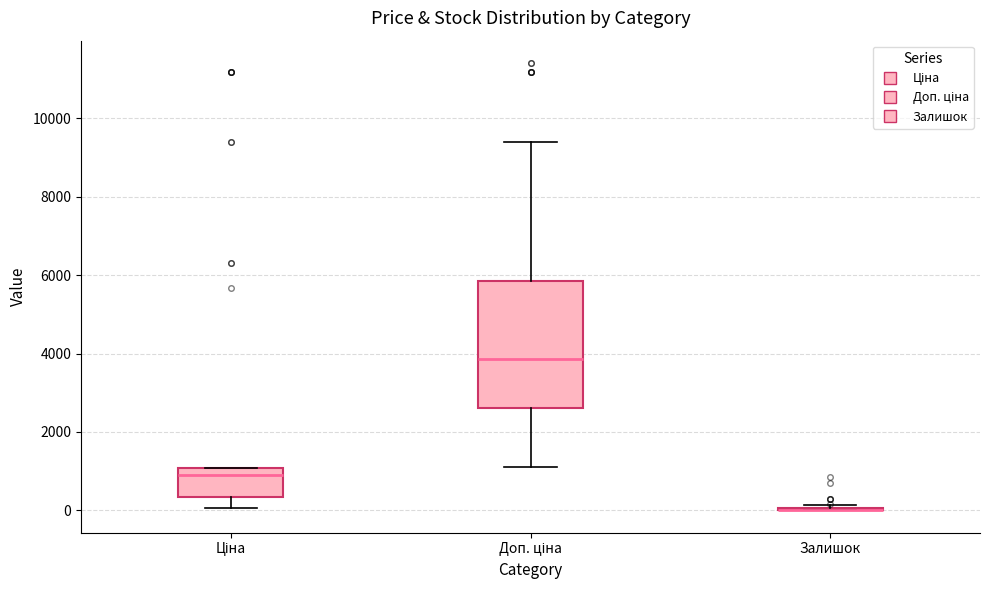

Which box is the tallest, from its lower edge to its upper edge?

Доп. ціна